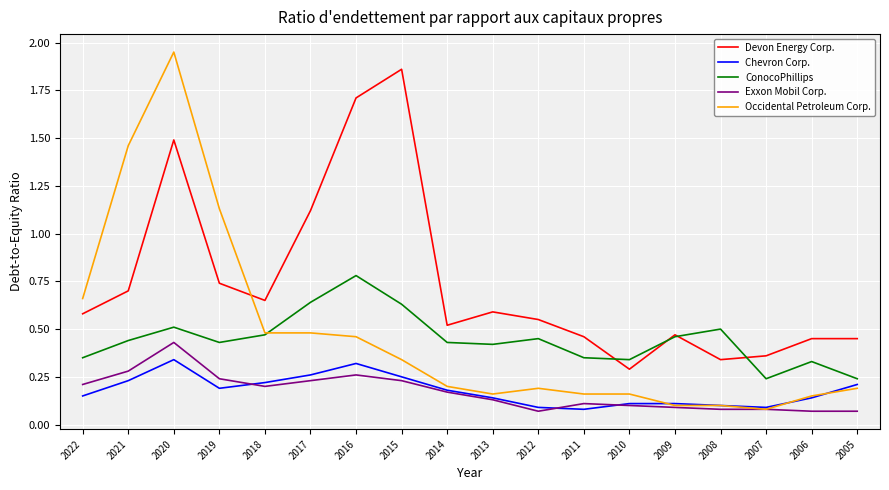

Rank the series by their maximum value, from lowest to highest.

Chevron Corp., Exxon Mobil Corp., ConocoPhillips, Devon Energy Corp., Occidental Petroleum Corp.